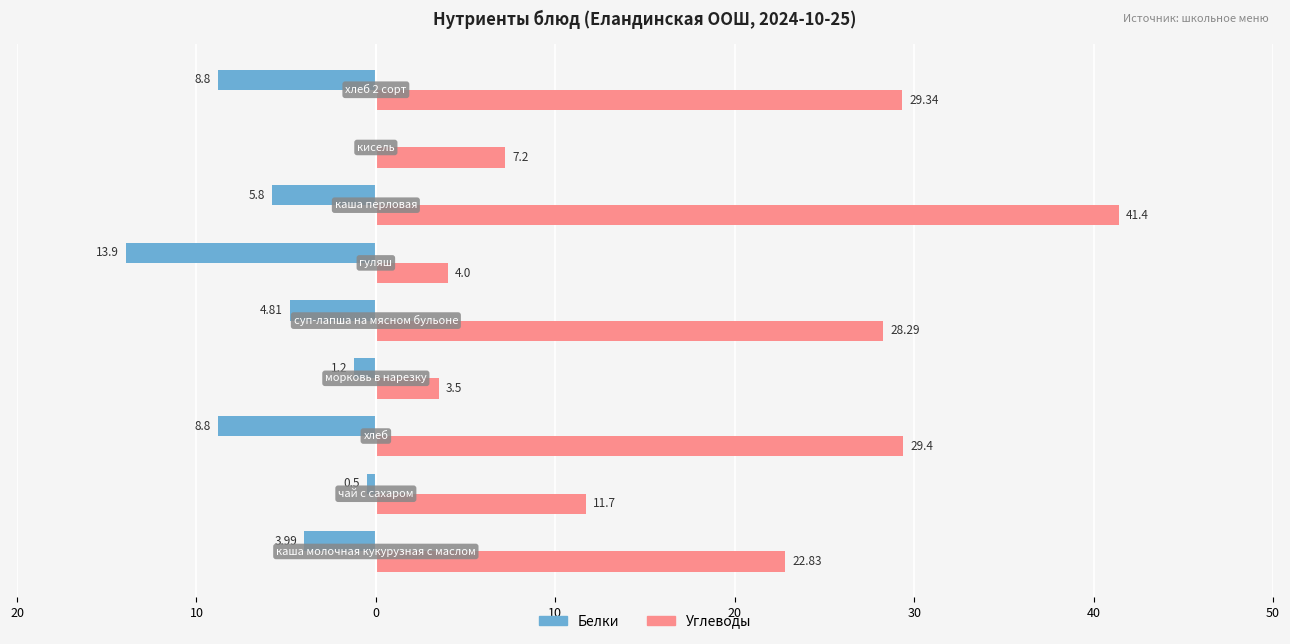

Reading left to right, list all the values displayed in this chart.

Белки: -4.0	-0.5	-8.8	-1.2	-4.8	-13.9	-5.8	0.0	-8.8
Углеводы: 22.8	11.7	29.4	3.5	28.3	4.0	41.4	7.2	29.3